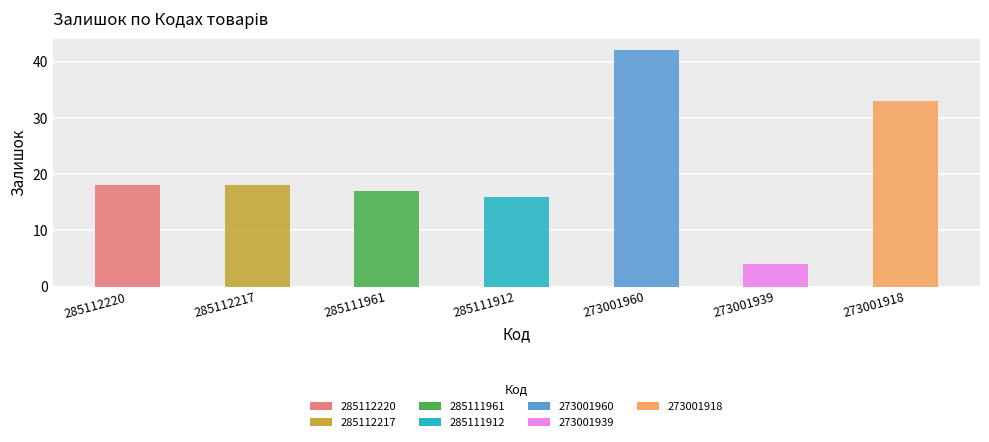

True or false: the data shows 18 at 285112217.

True